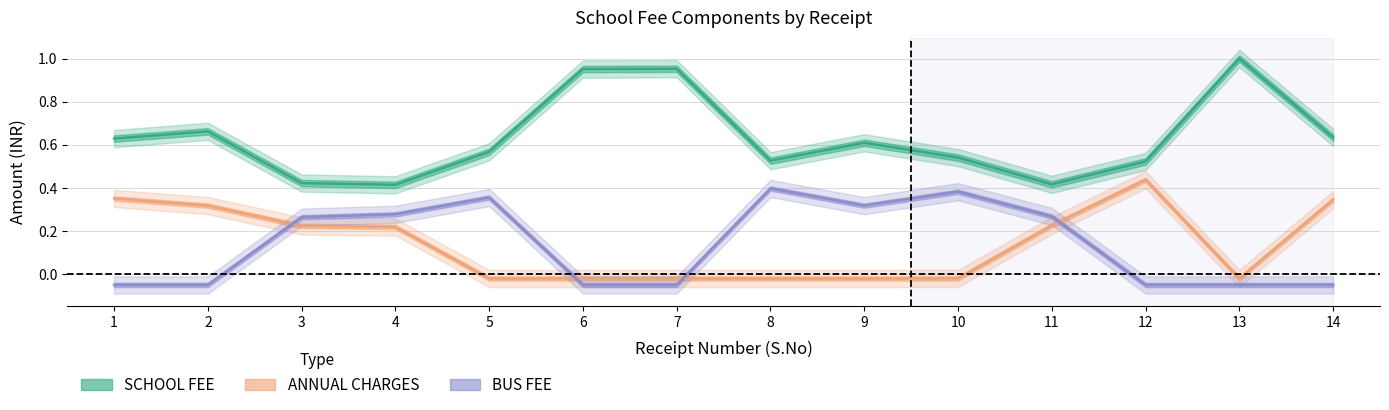

List the series in order of their peak value, lowest first.

BUS FEE, ANNUAL CHARGES, SCHOOL FEE